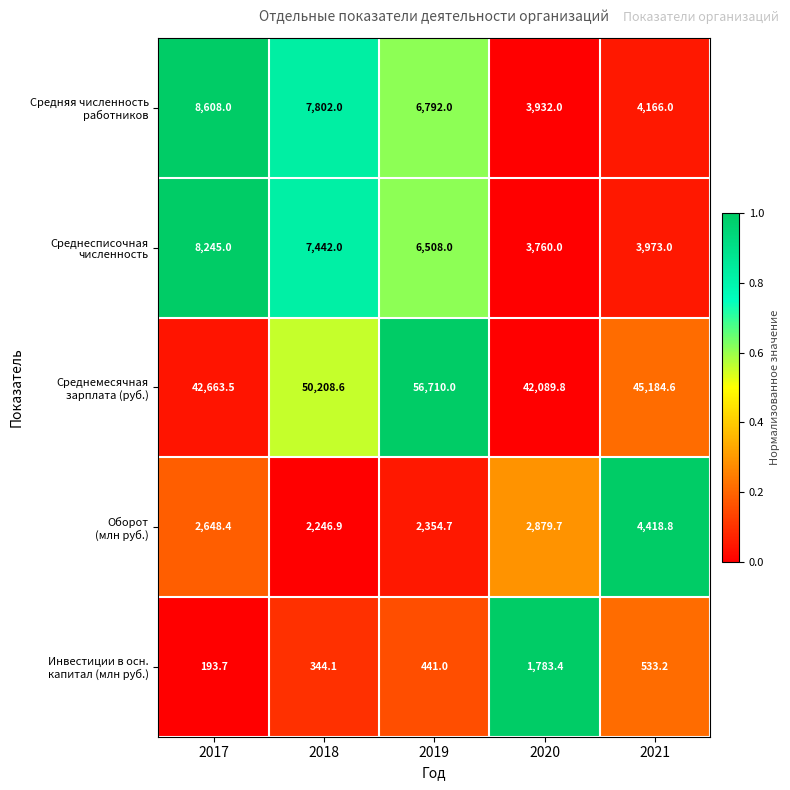

At which category does the chart reach its peak across all series?

2019